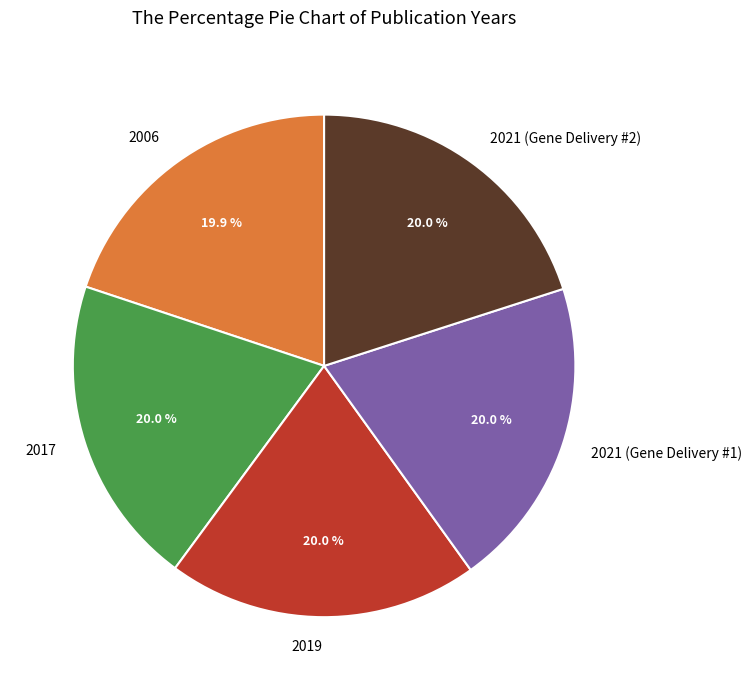

To the nearest percent, what portion does 2017 represent?

20%